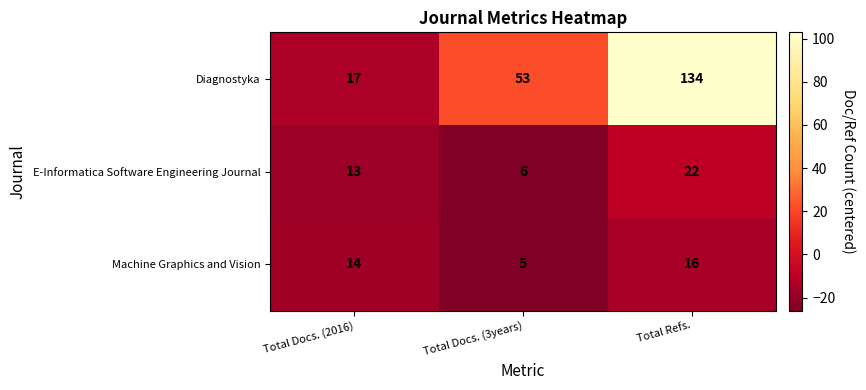

The value of E-Informatica Software Engineering Journal at Total Docs. (3years) is 9. True or false?

False